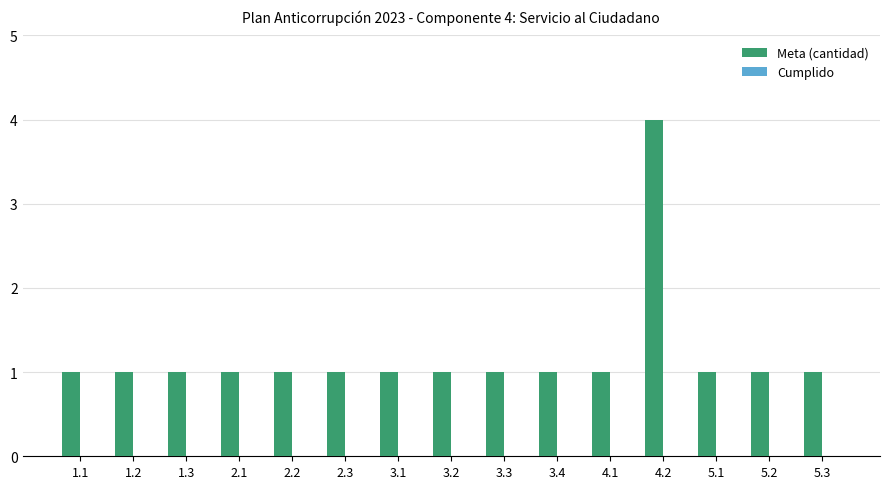

What is the label of the 3rd bar from the right?

5.1